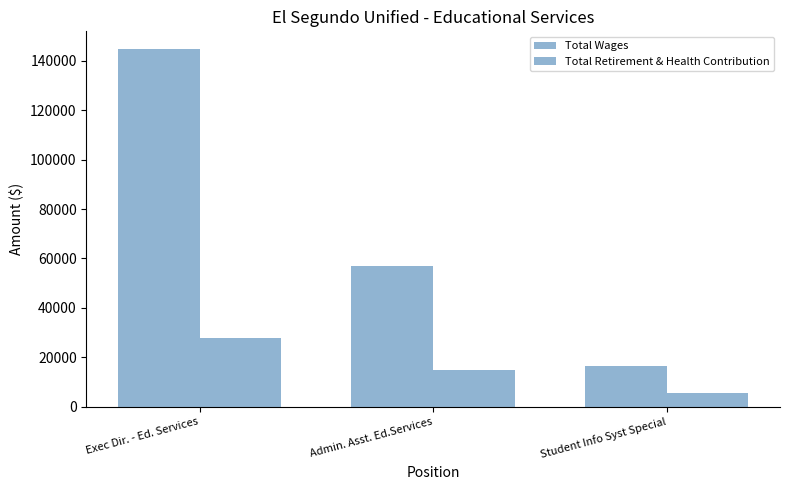

What is the minimum value shown in the chart?

5672